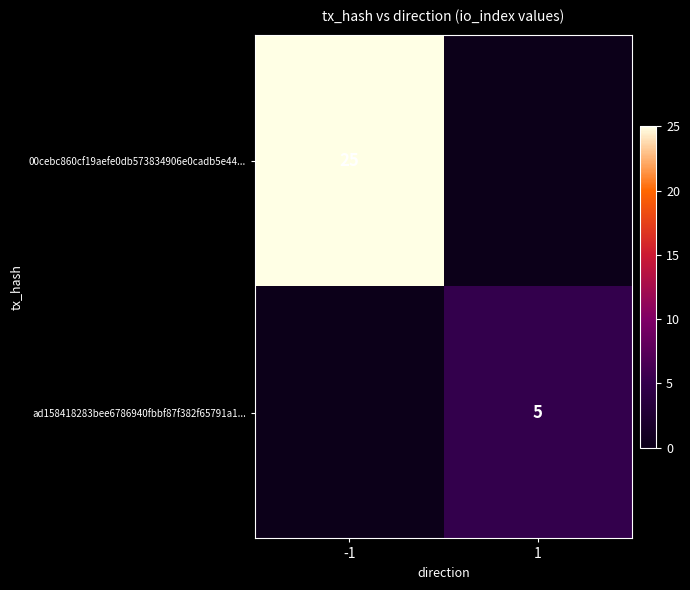

The value of ad158418283bee6786940fbbf87f382f65791a1... at 1 is 3. True or false?

False